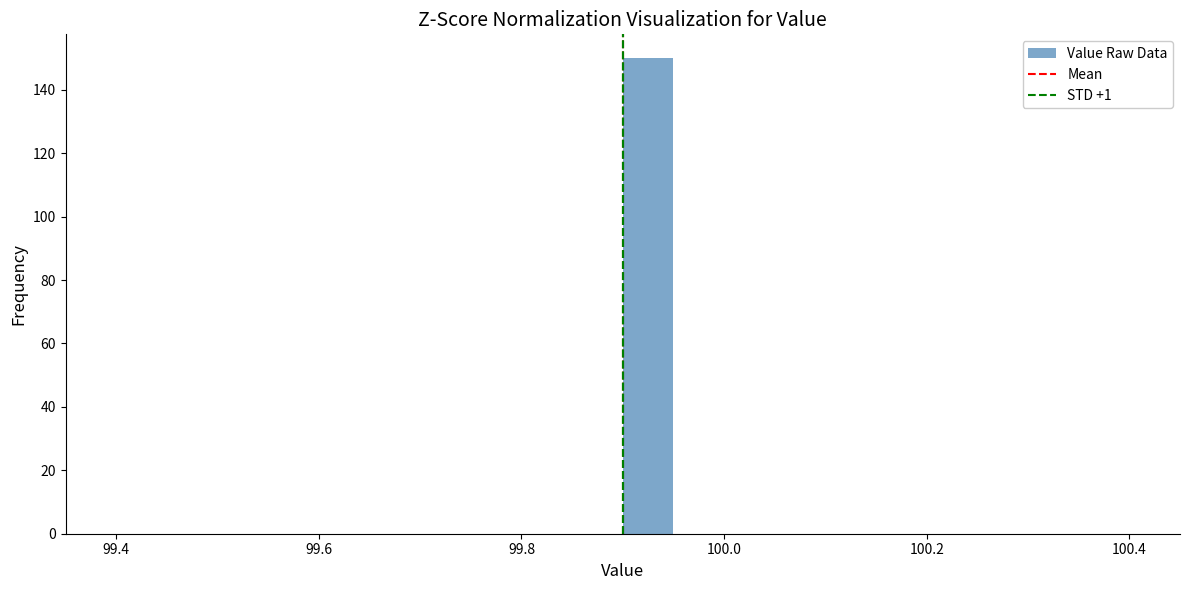

Around what value on the x-axis is the tallest bar? Give the approximate position of its centre, as read against the axis.

99.92